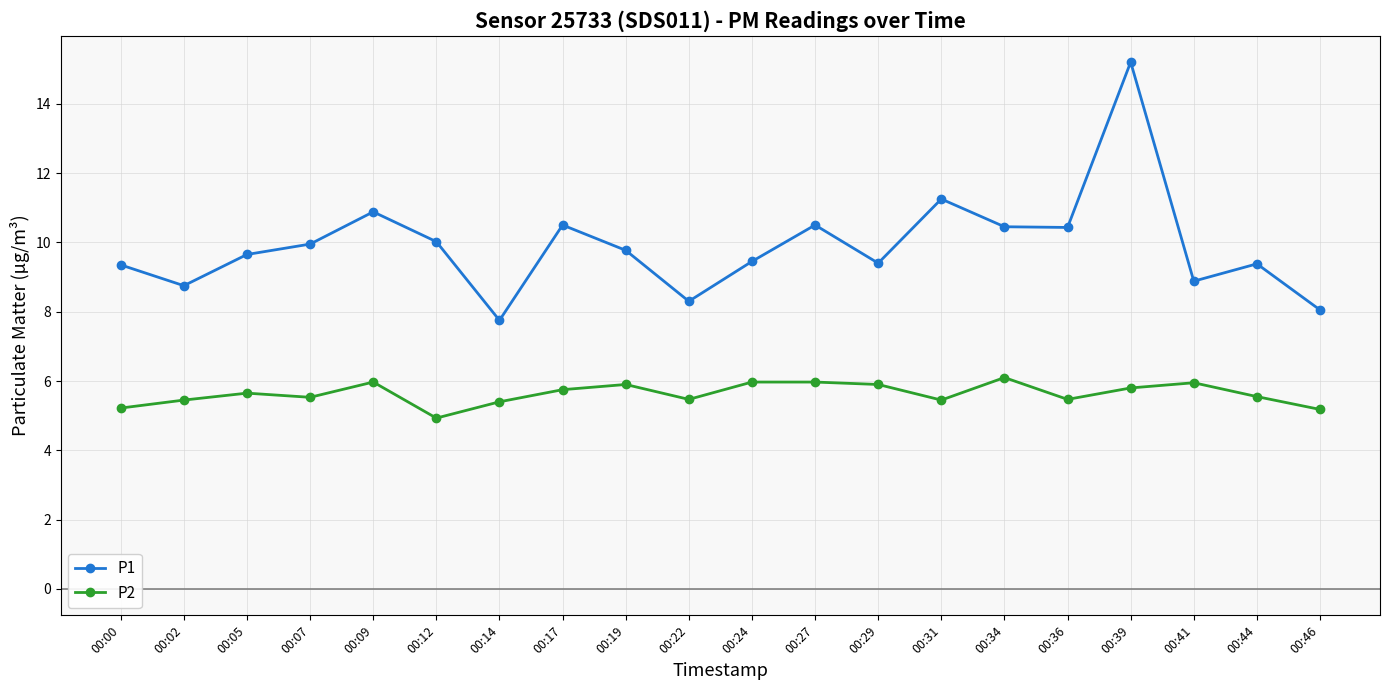

True or false: P2 and P1 cross at least once.

False